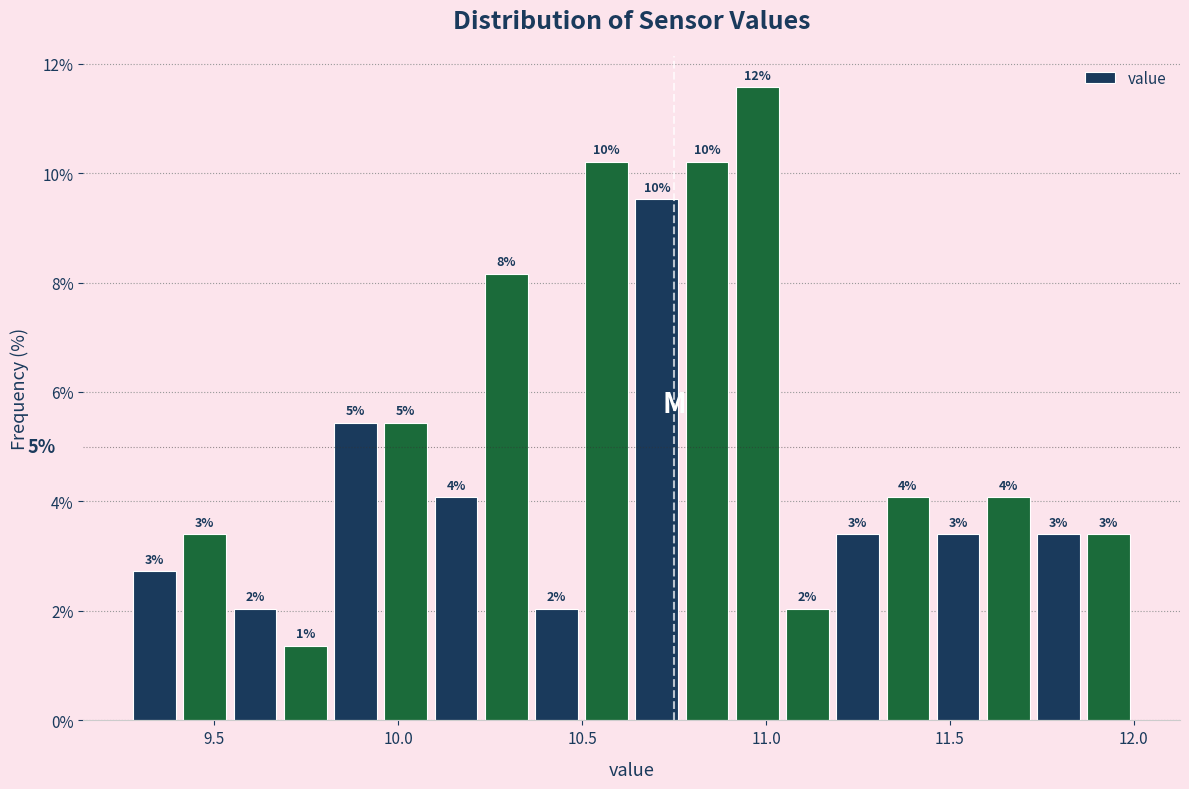

Read against the x-axis, roughly where is the centre of the tallest bar?

11.00